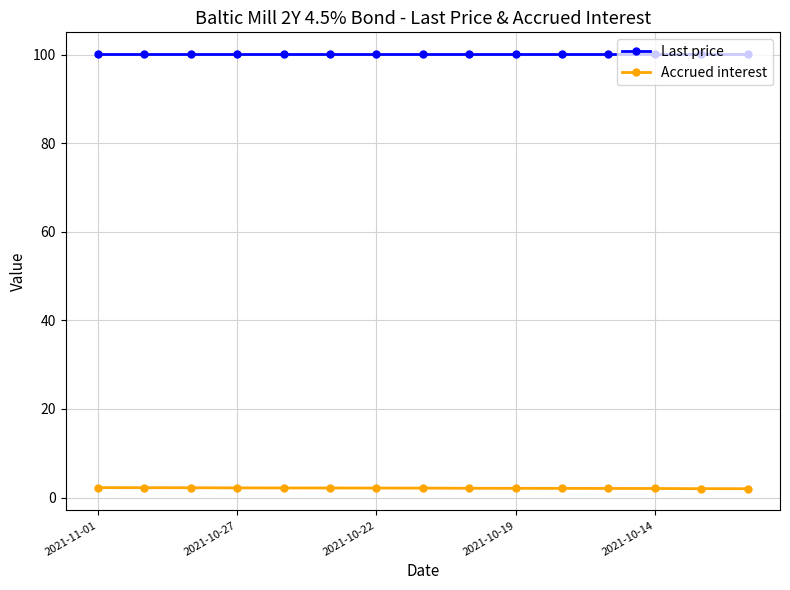

True or false: Accrued interest and Last price intersect in this chart.

False